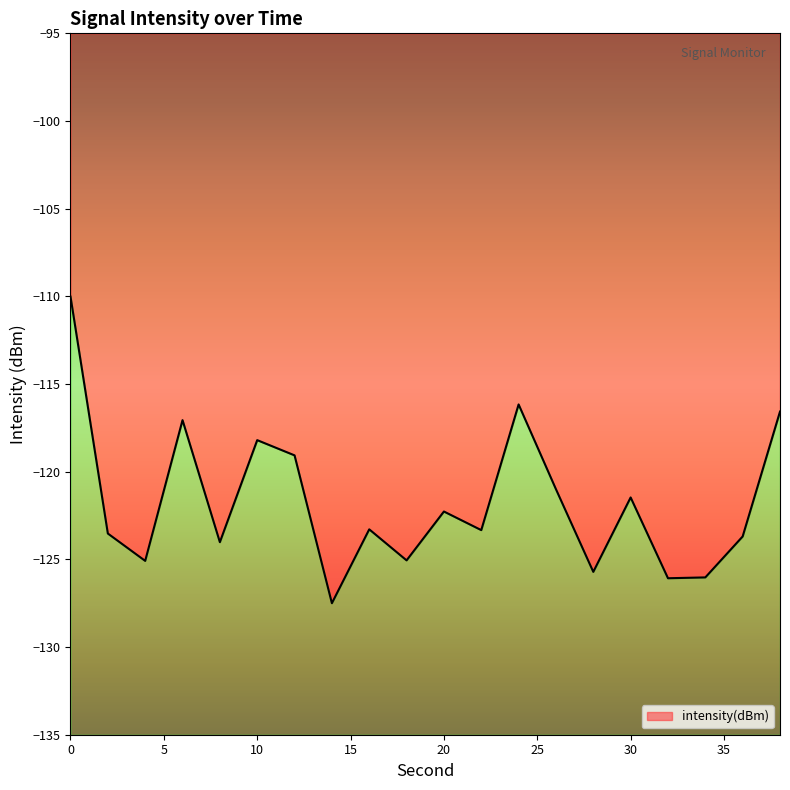

True or false: the data shows -116.6 at 38.

True